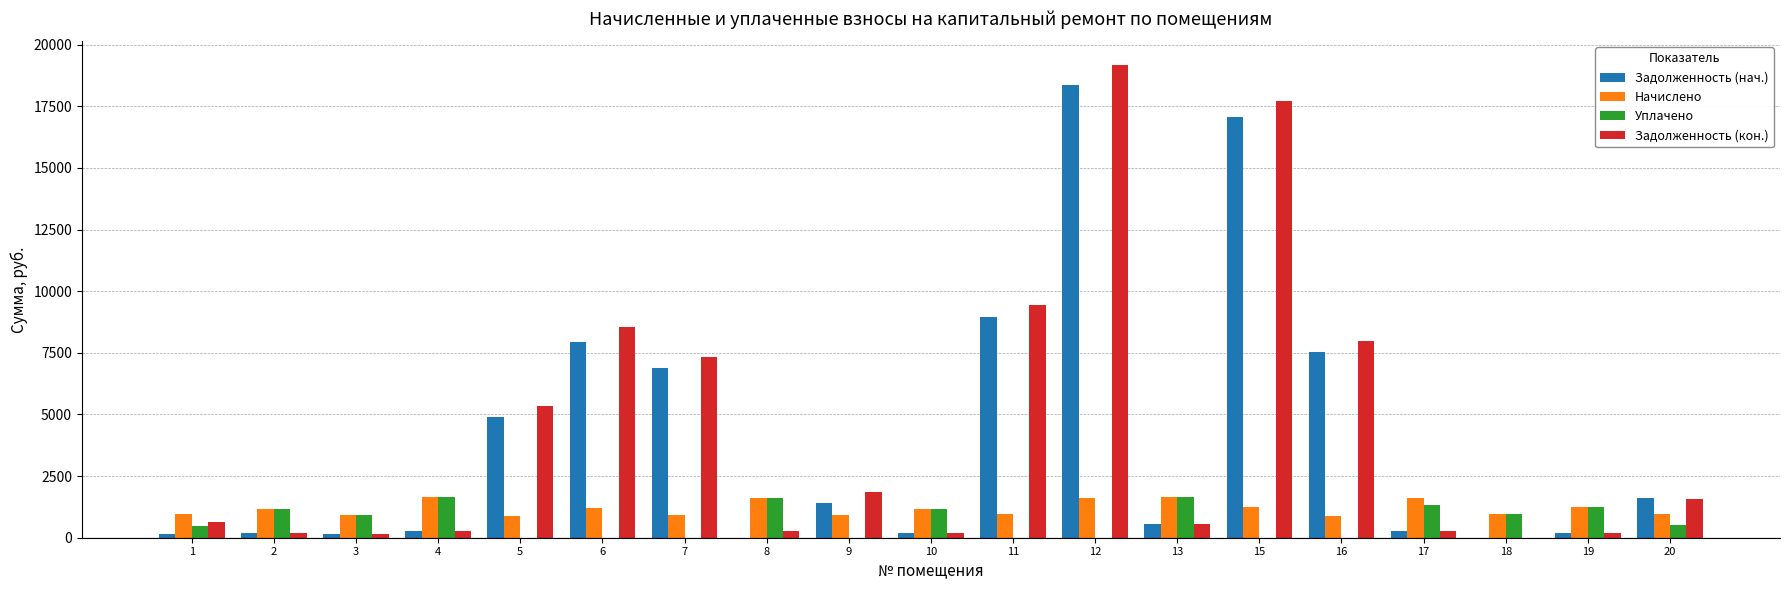

The value of Уплачено at 19 is 1232.6. True or false?

True